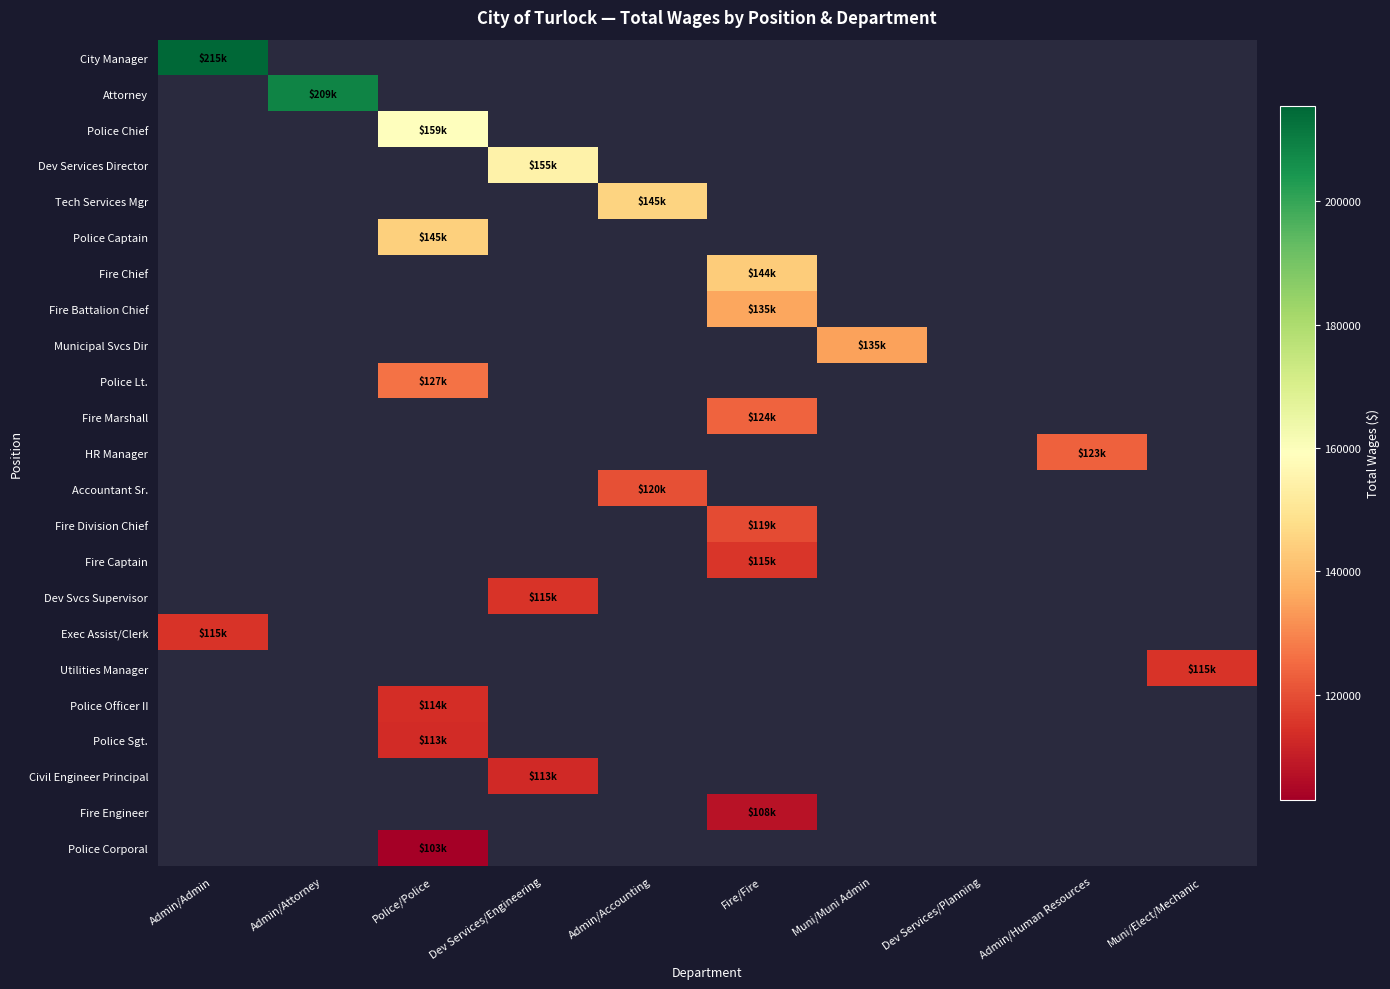

List the series in order of their peak value, lowest first.

City Manager, Attorney, Police Chief, Dev Services Director, Tech Services Mgr, Police Captain, Fire Chief, Fire Battalion Chief, Municipal Svcs Dir, Police Lt., Fire Marshall, HR Manager, Accountant Sr., Fire Division Chief, Fire Captain, Dev Svcs Supervisor, Exec Assist/Clerk, Utilities Manager, Police Officer II, Police Sgt., Civil Engineer Principal, Fire Engineer, Police Corporal